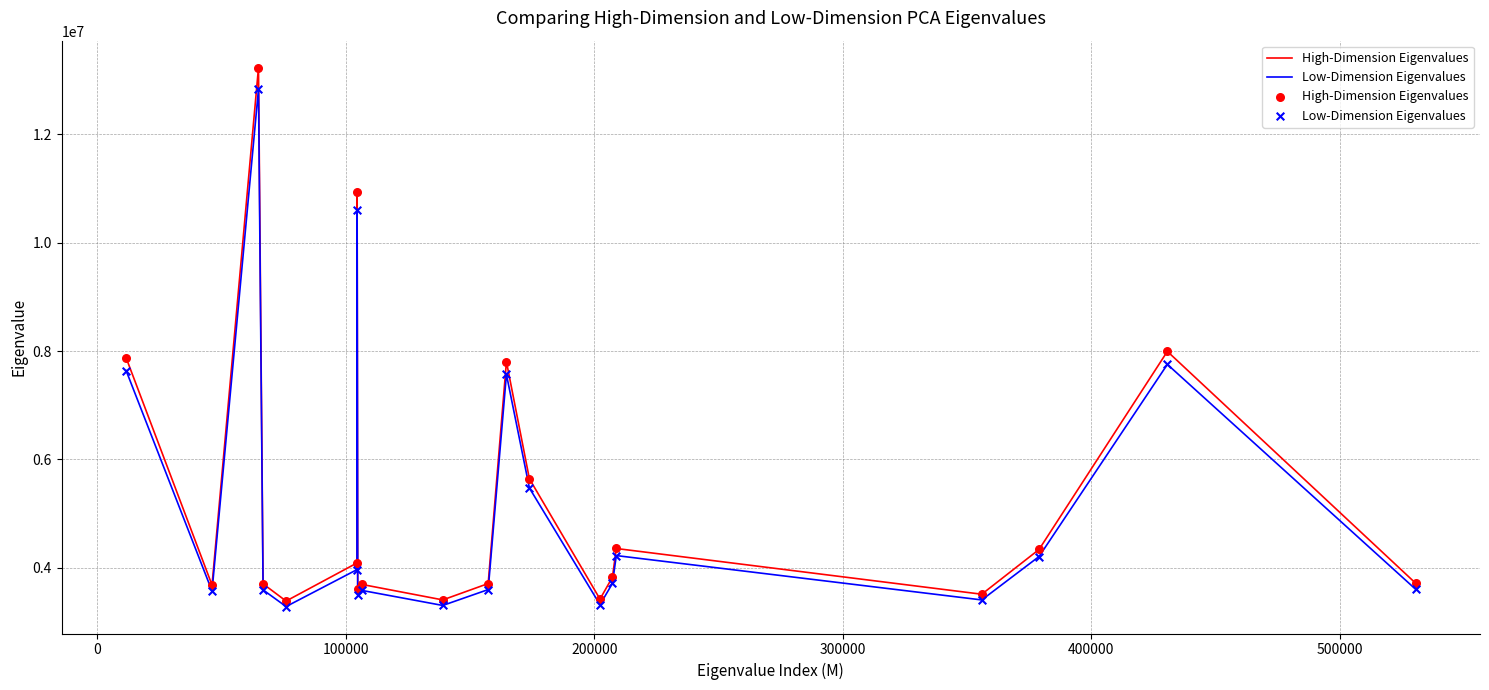

Which series has the widest spread of values?

High-Dimension Eigenvalues